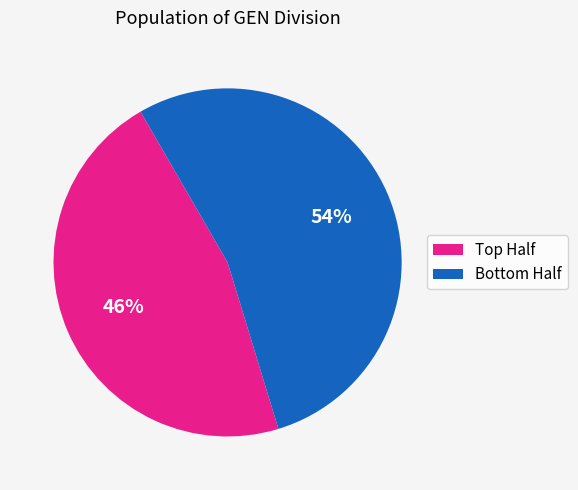

Does any single category account for the majority?

Yes